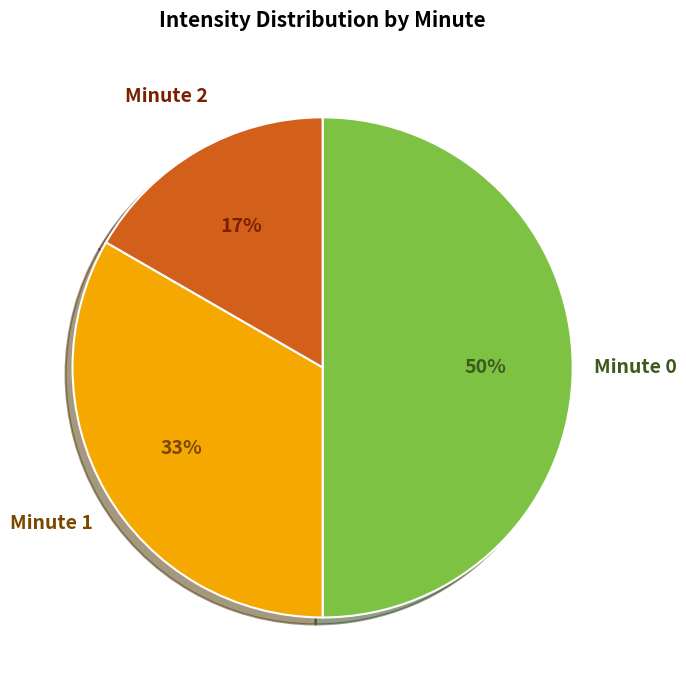

Does Minute 2 represent more than half of the total?

No